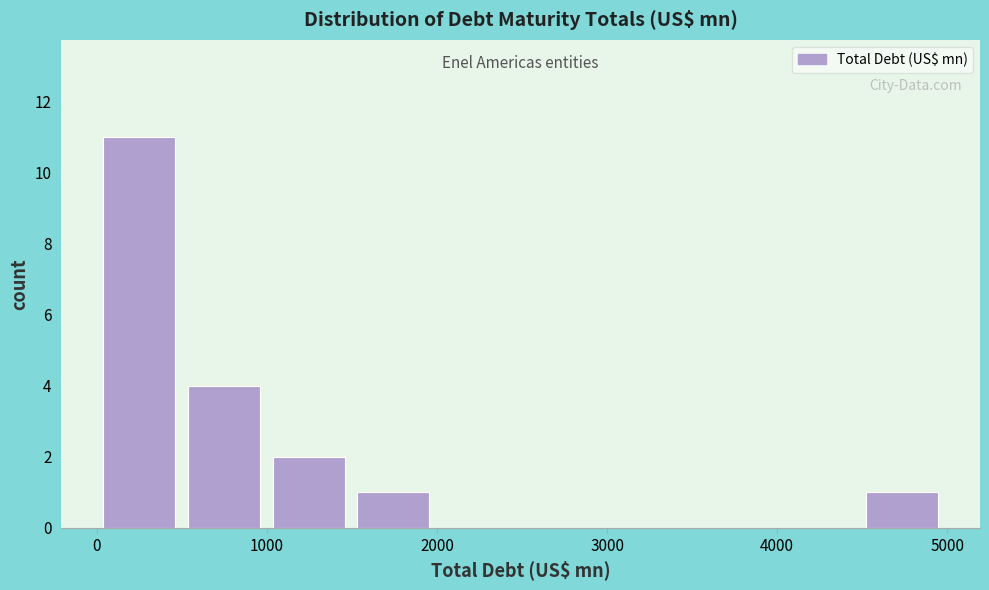

Reading left to right, list every bar in this chart as the range it spans on the x-axis followed by its height. Neither the bar edges nor the heights are printed on the chart, so give them approximately, as read against the axes.

0 to 500: 11
500 to 1000: 4
1000 to 1500: 2
1500 to 2000: 1
2000 to 2500: 0
2500 to 3000: 0
3000 to 3500: 0
3500 to 4000: 0
4000 to 4500: 0
4500 to 5000: 1